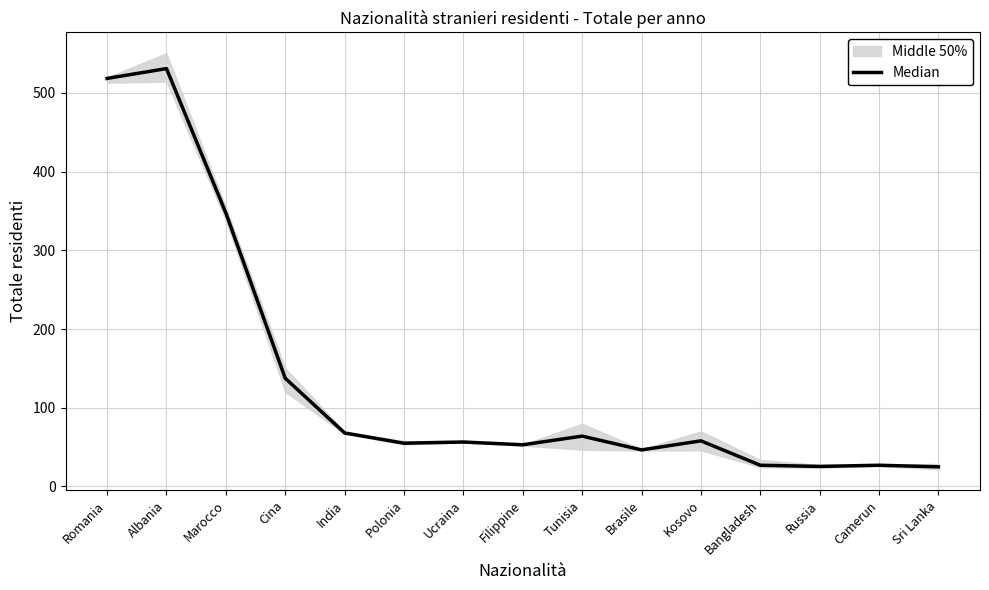

How many values exceed 56?

8